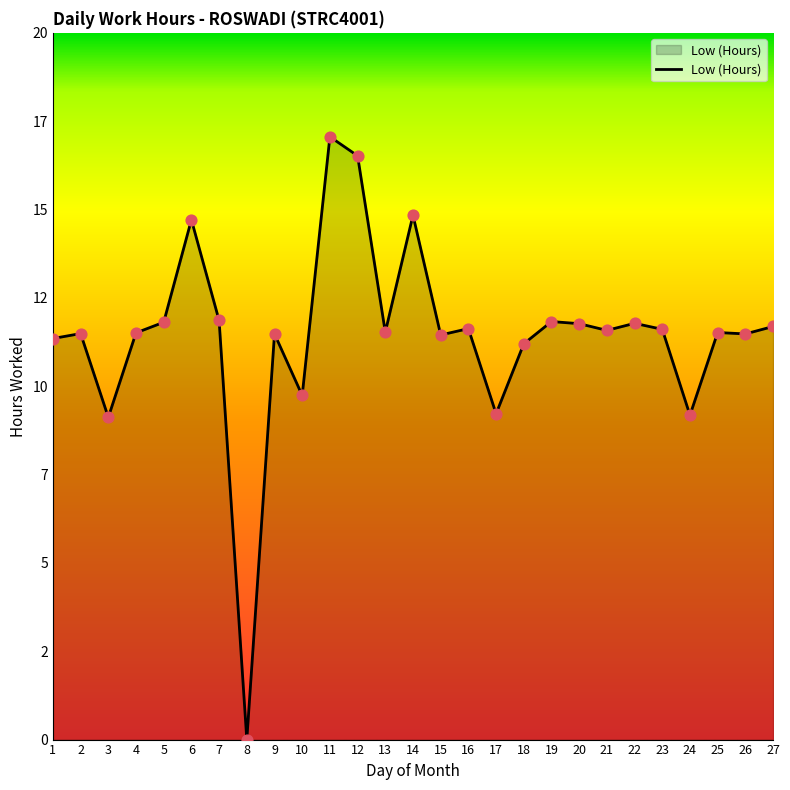

Which has a higher value, 2 or 11?

11